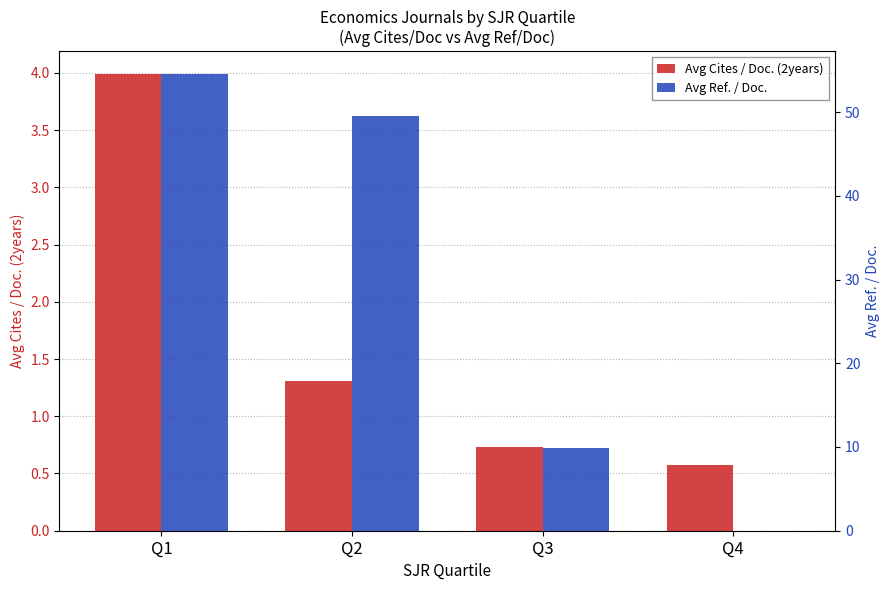

The Avg Cites / Doc. (2years) series shows 0.7 at Q3. True or false?

True